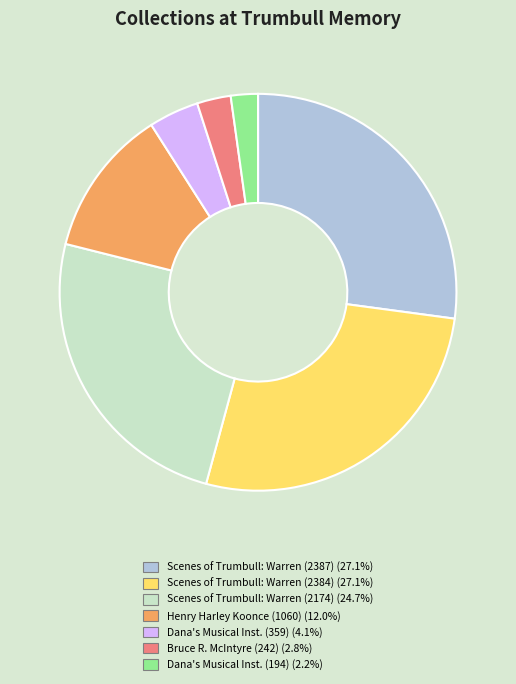

Does any single category account for the majority?

No